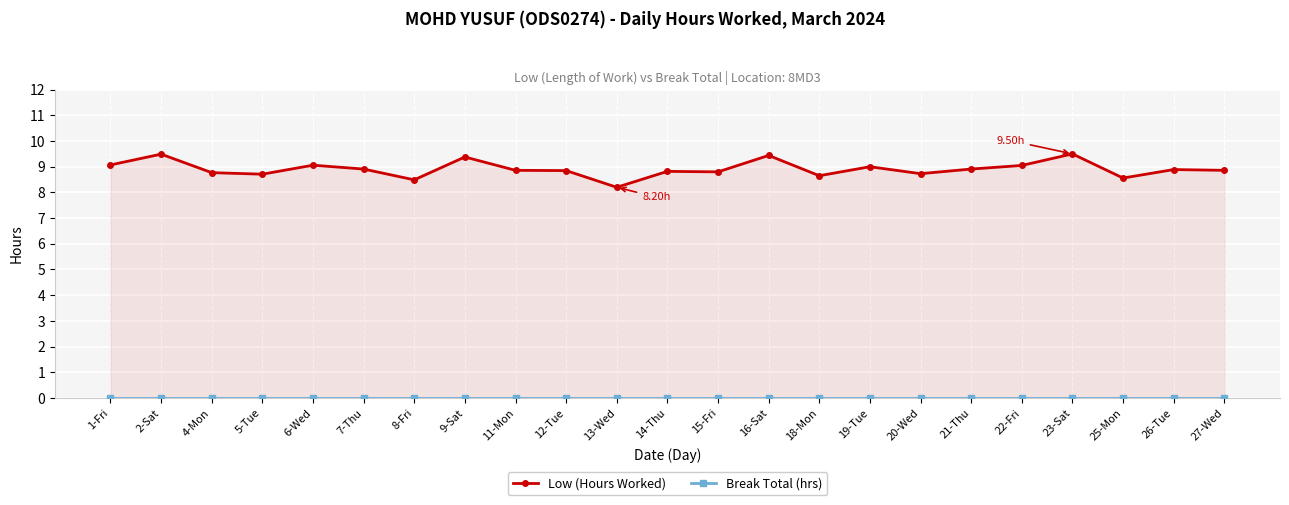

What is the label of the 16th point from the left?

19-Tue